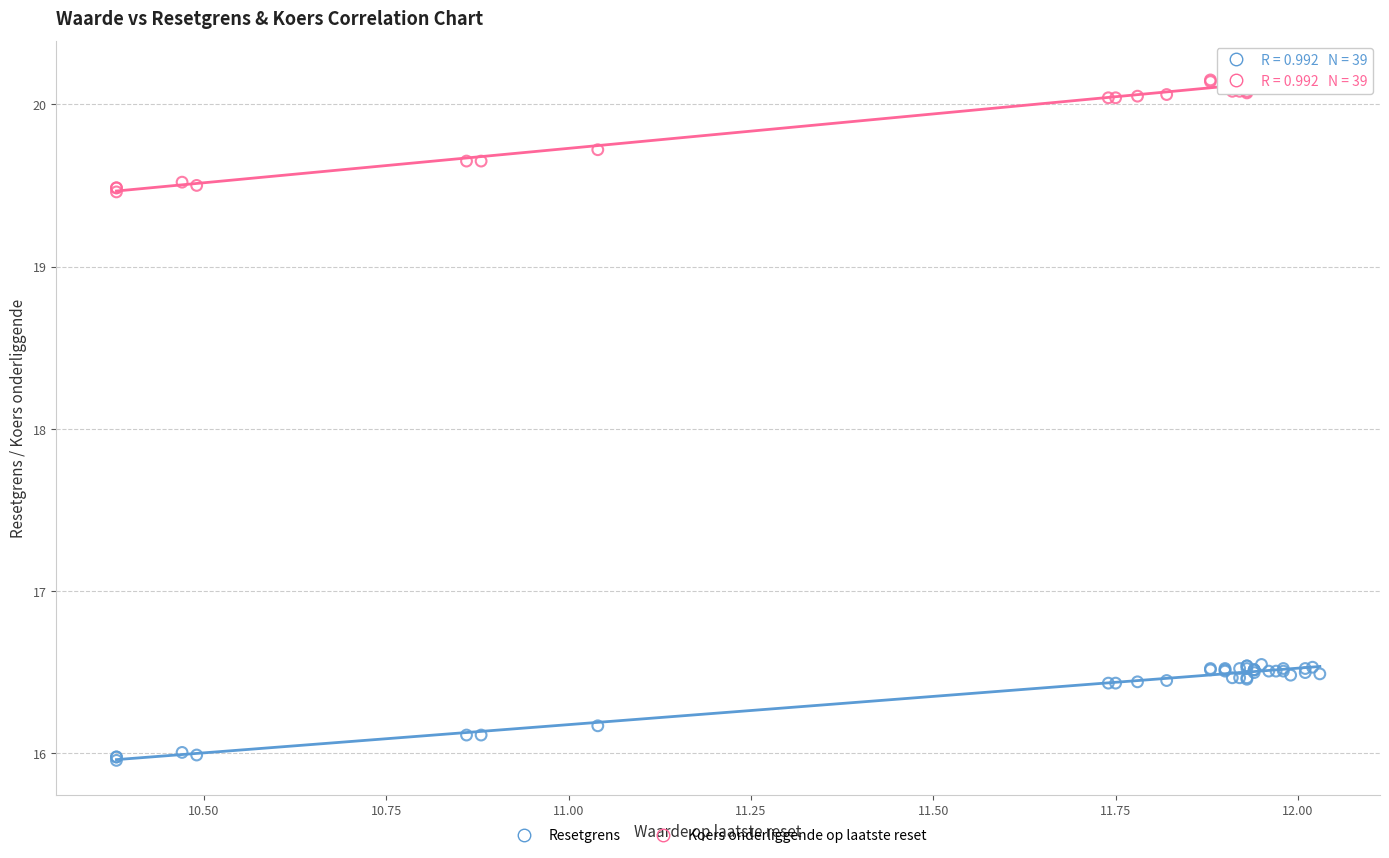

Which series contains the highest Y value?

Koers onderliggende op laatste reset